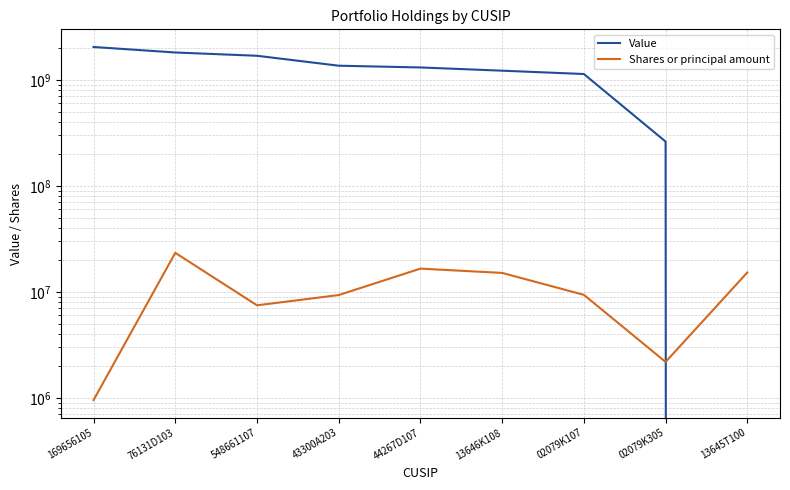

Rank the series at 169656105 from highest to lowest value.

Value, Shares or principal amount